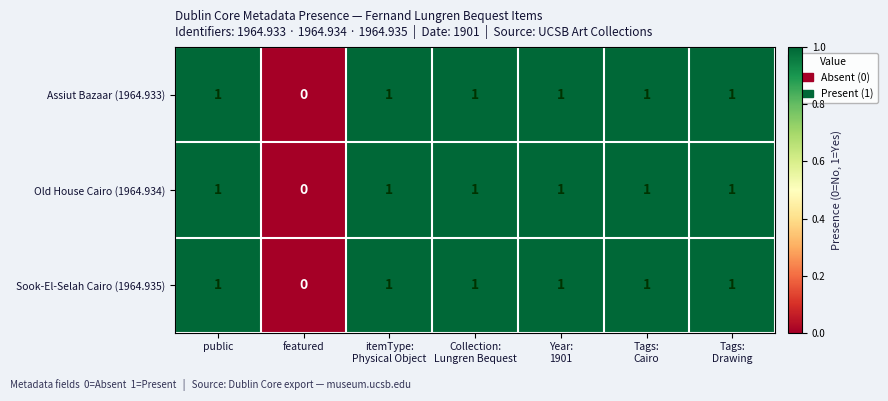

Is it true that Sook-El-Selah Cairo (1964.935) equals 0 at featured?

True